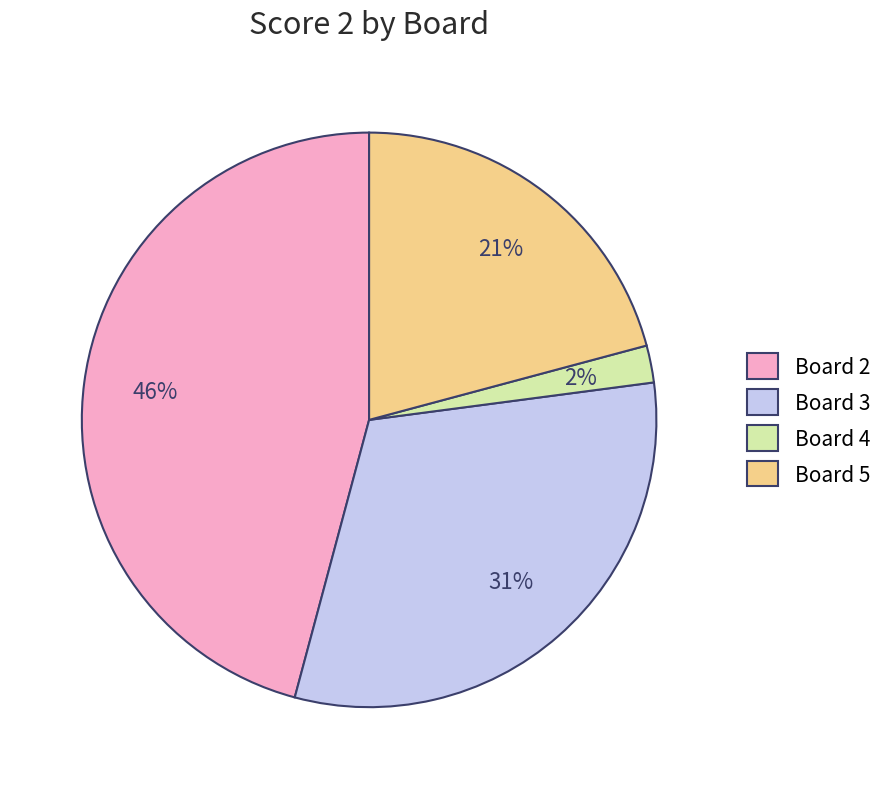

Combined, do Board 4 and Board 3 account for over 50%?

No